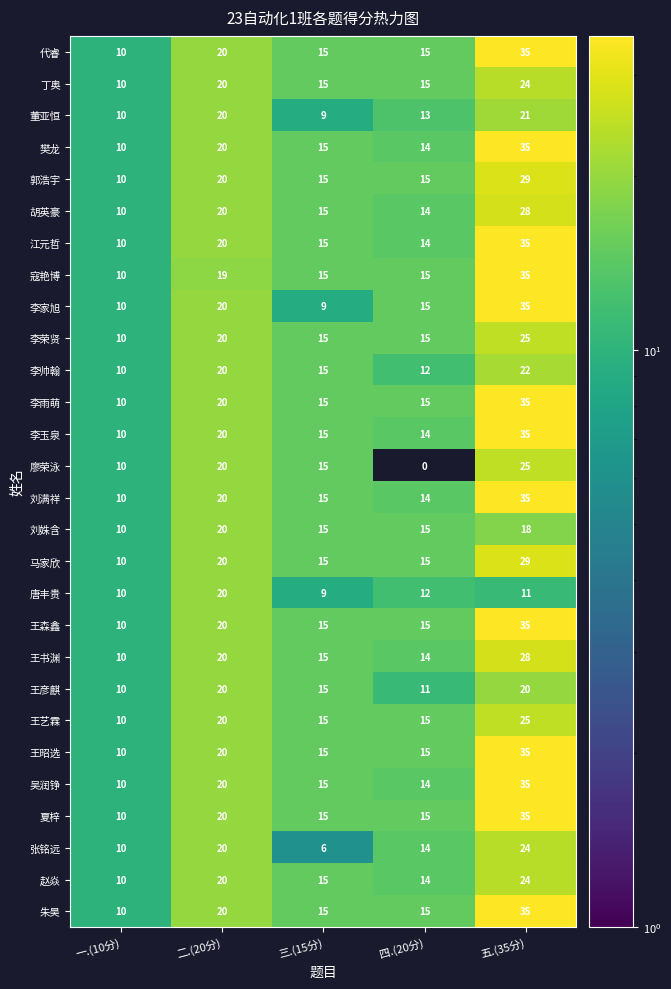

At which label does 胡英豪 reach its minimum?

一.(10分)